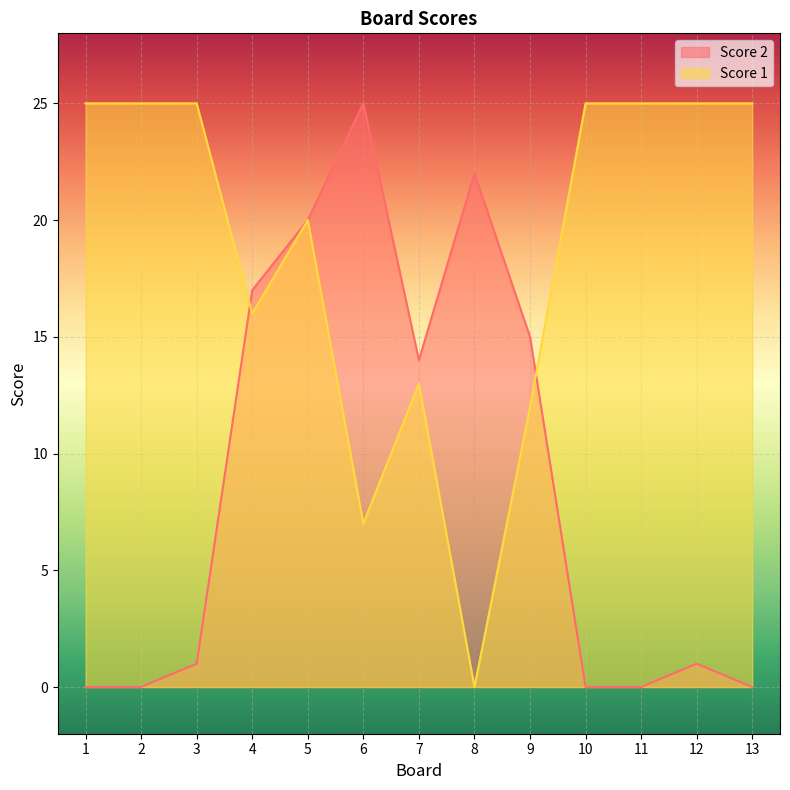

Reading left to right, what are all the values shown in this chart?

Score 2: 0	0	1	17	20	25	14	22	15	0	0	1	0
Score 1: 25	25	25	16	20	7	13	0	12	25	25	25	25